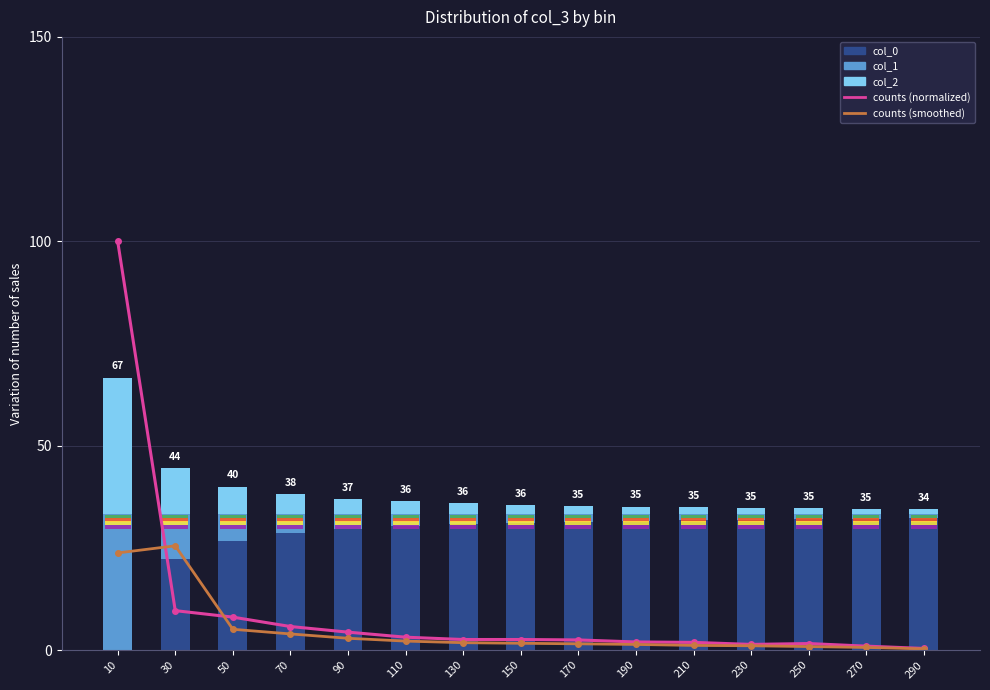

What is the average value of the col_2 series?

5.2